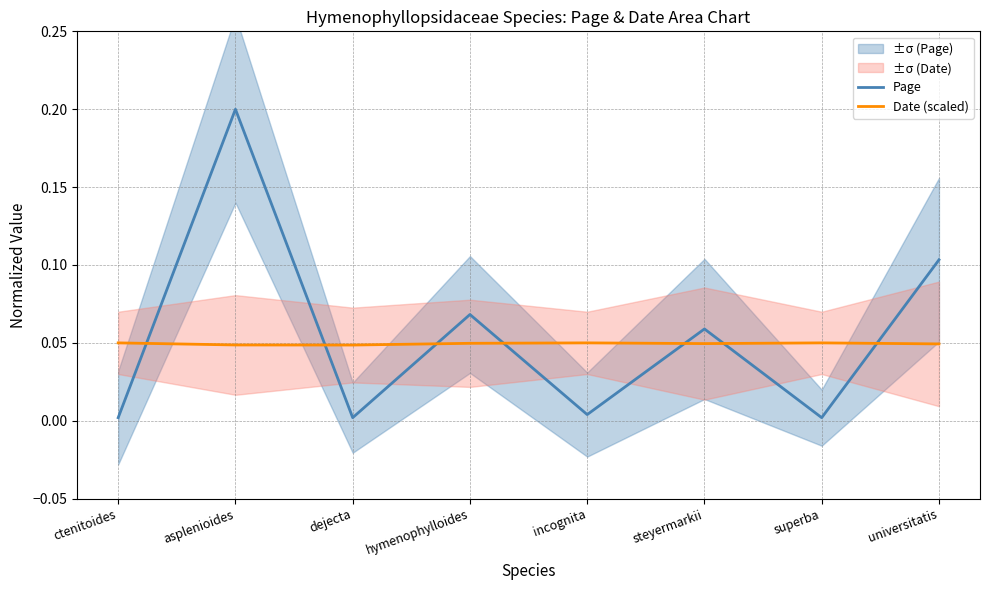

True or false: Date (scaled) and Page intersect in this chart.

True